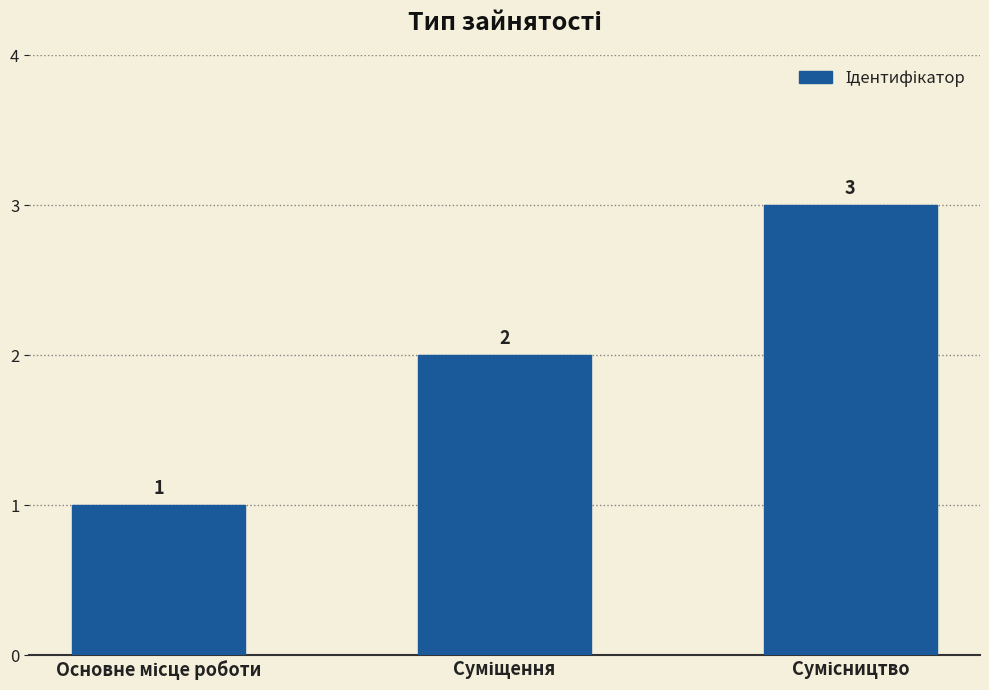

Are the bars grouped side by side (vs. stacked)?

No